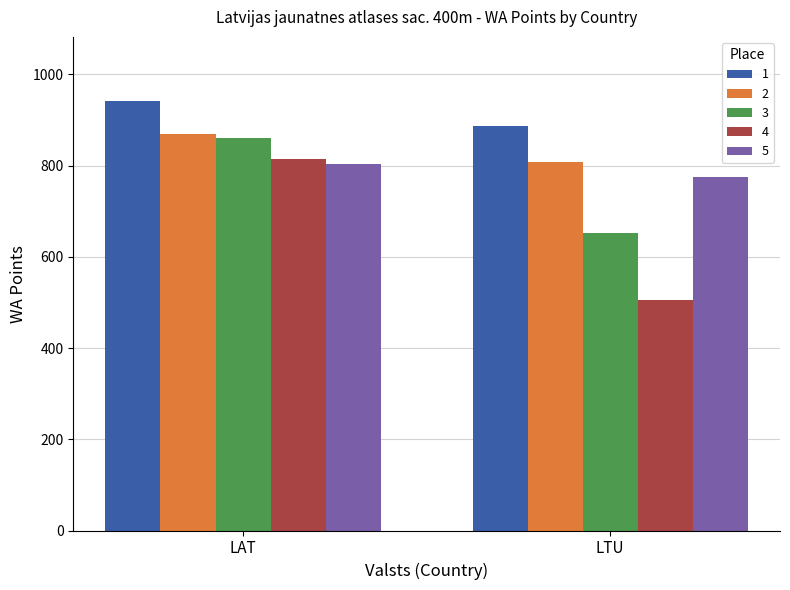

What is the label of the 2nd bar from the left?

LTU